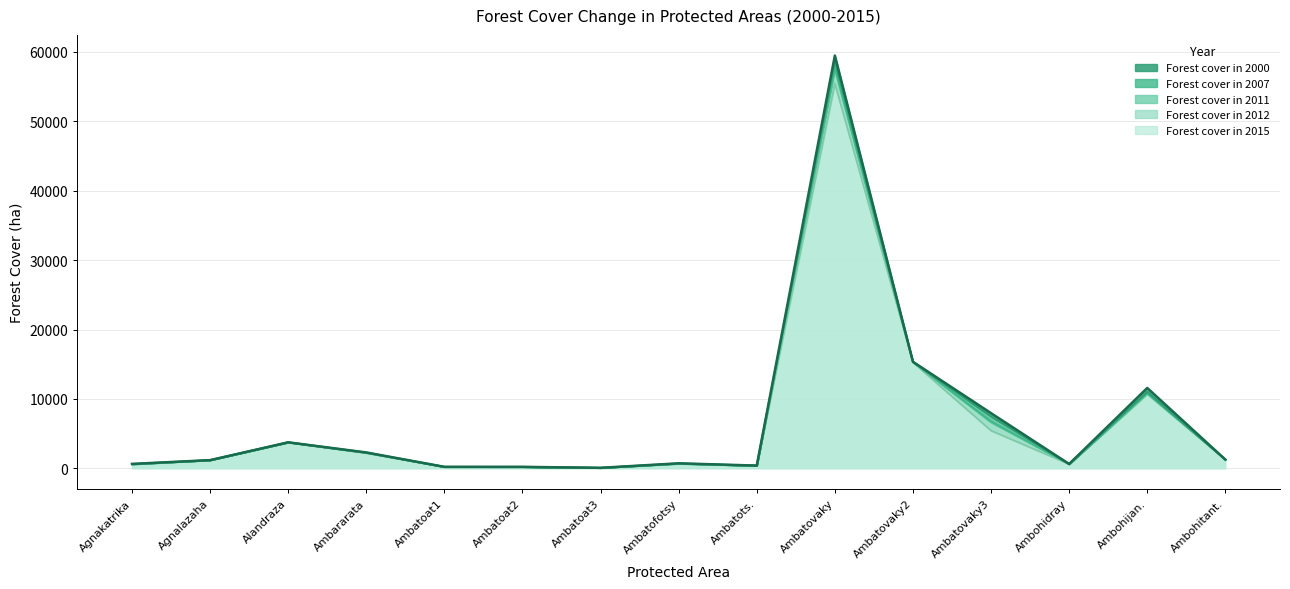

Count the number of categories in the chart.

15